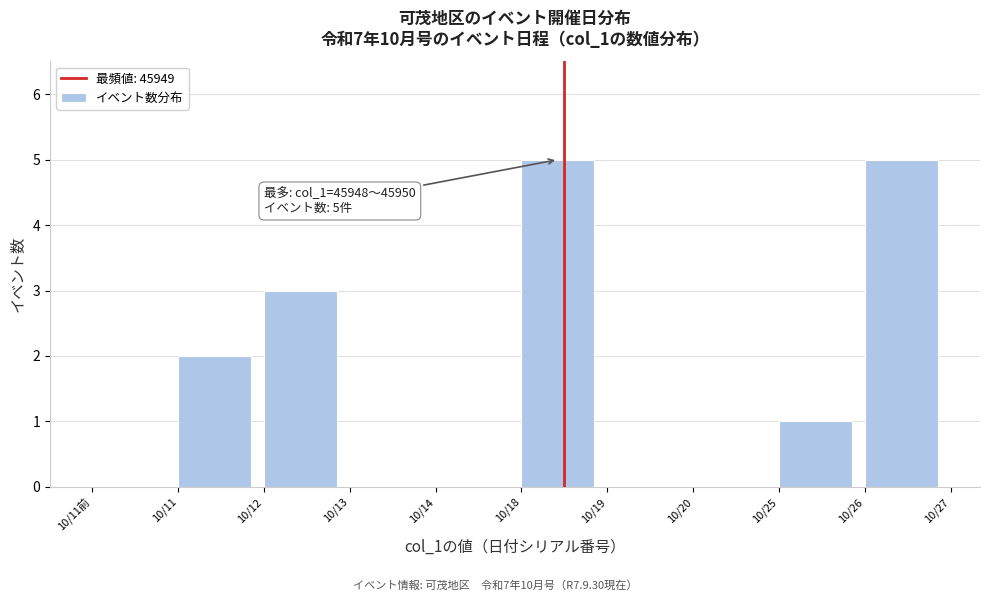

Reading right to left, extract all data points from this chart.

10/26=5	10/25=1	10/20=0	10/19=0	10/18=5	10/14=0	10/13=0	10/12=3	10/11=2	10/11前=0